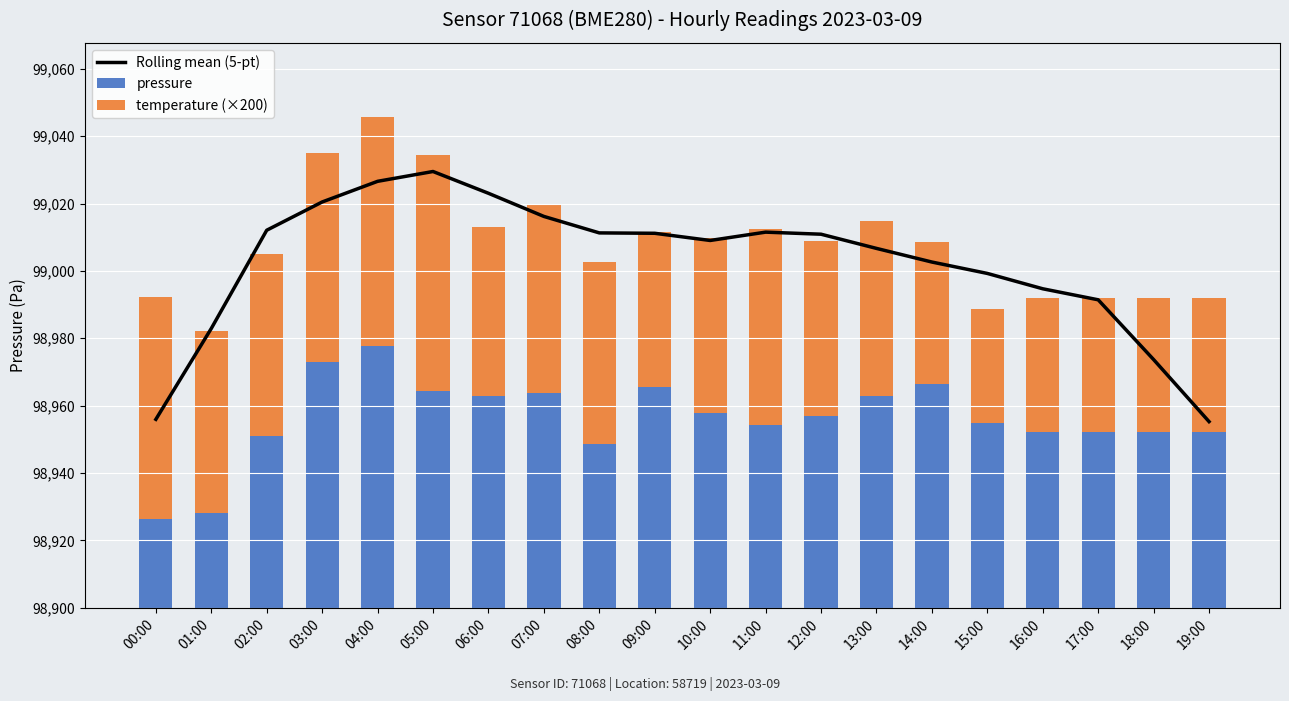

Between 00:00 and 08:00, which series saw the biggest shift?

Rolling mean (5-pt)